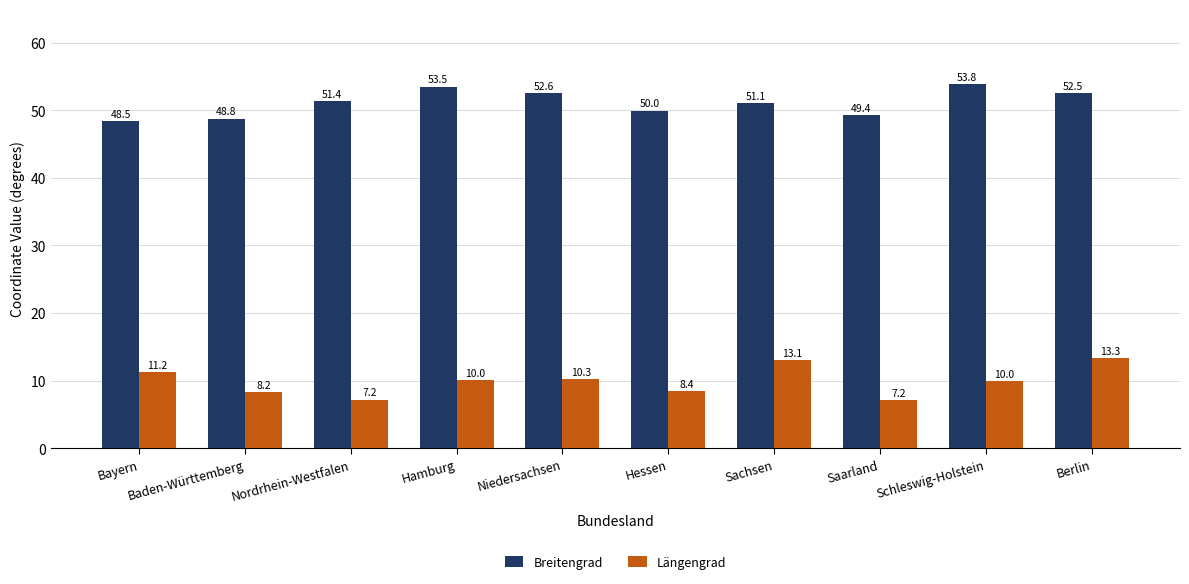

What is the total value across all series at Hessen?

58.4